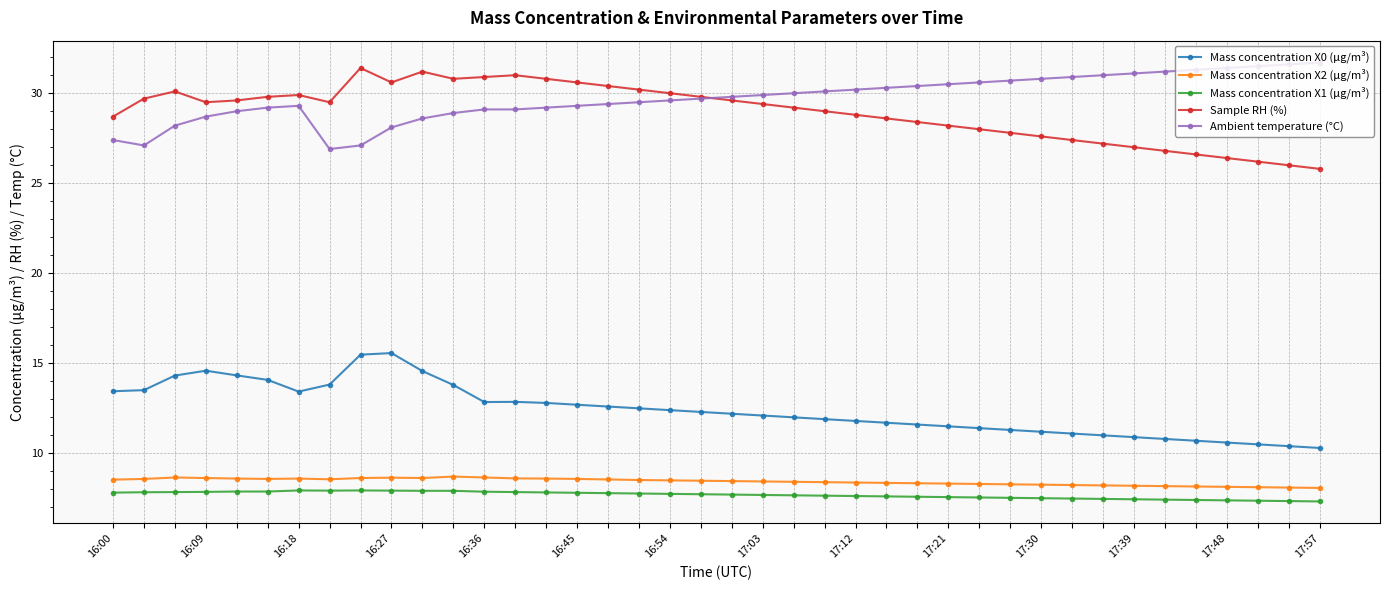

What is the smallest value displayed?

7.3